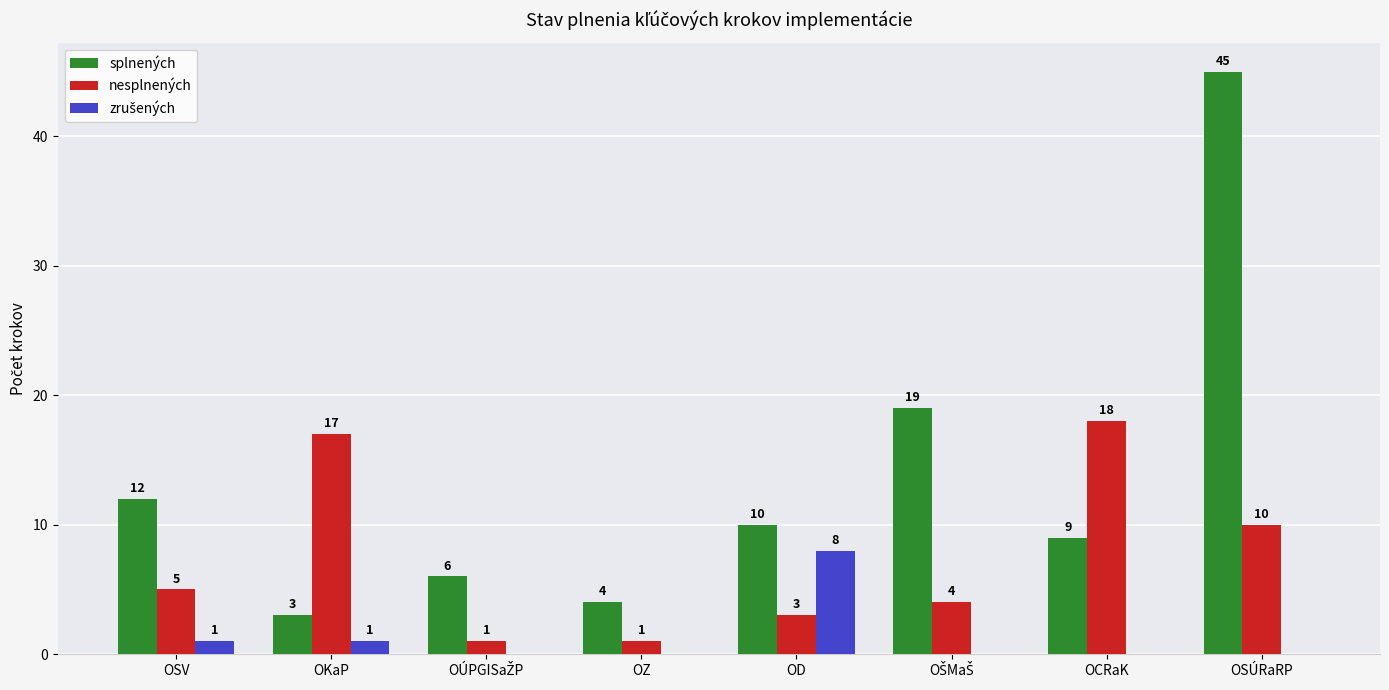

Which category has the highest value in the nesplnených series?

OCRaK